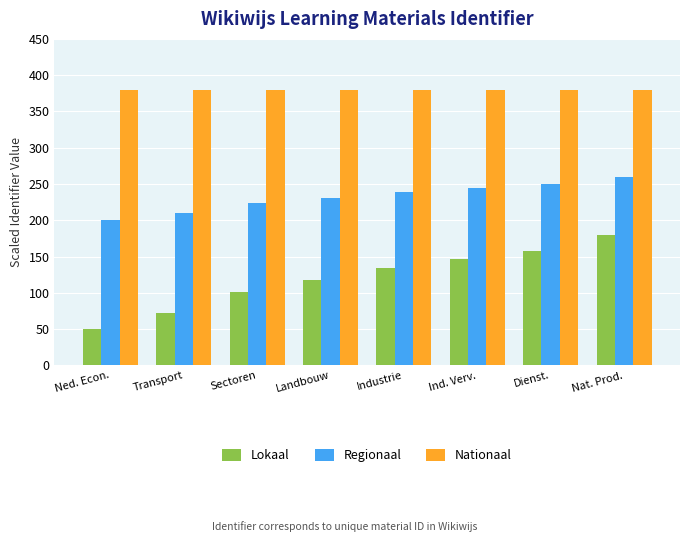

What is the average value of the Regionaal series?

232.3